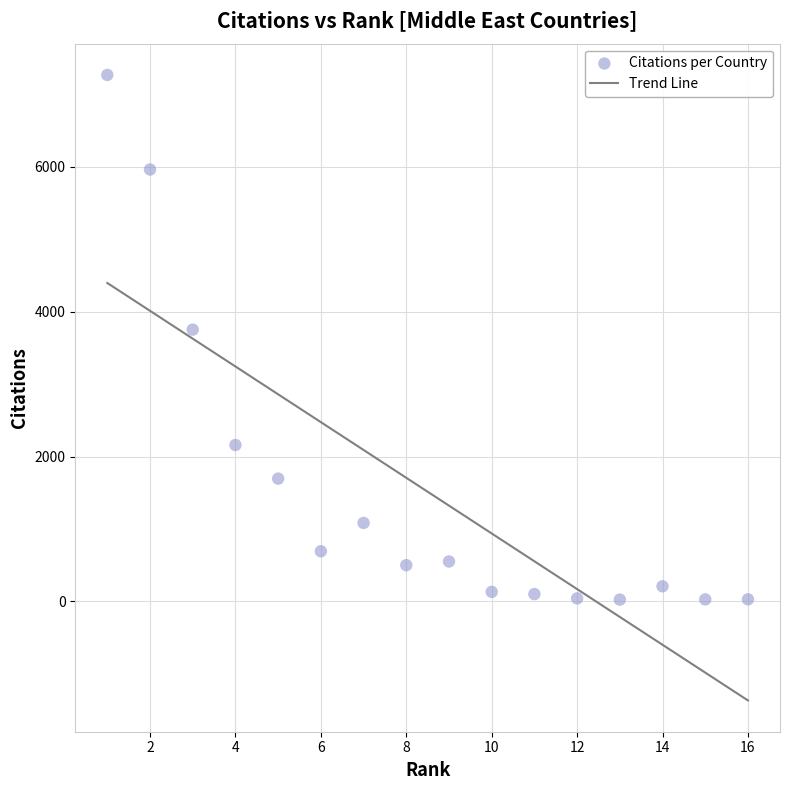

What Y value in the scatter plot is closest to 3645?

3751